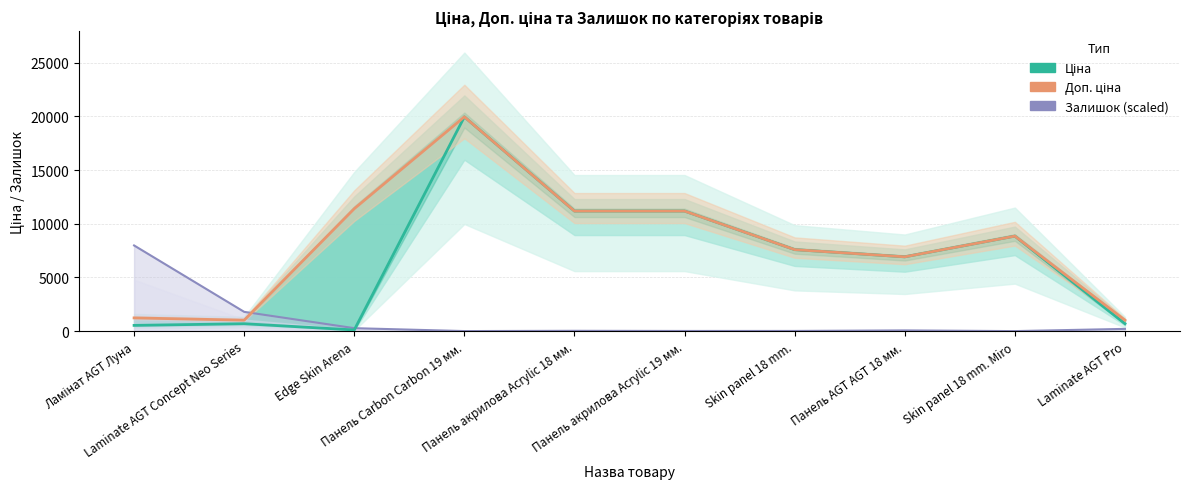

What is the maximum value for Доп. ціна?

19964.2